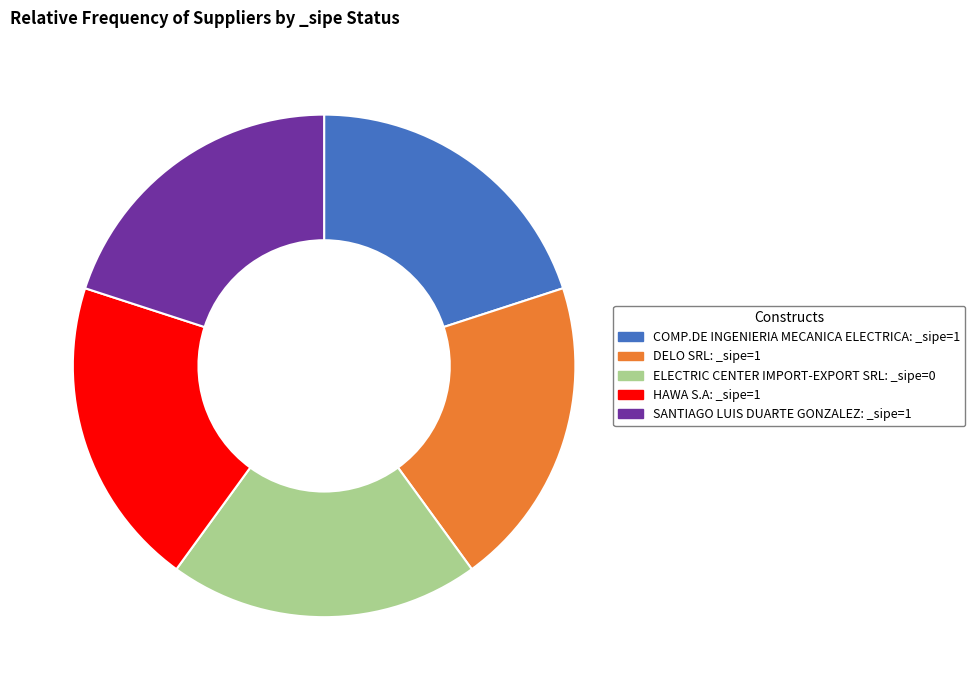

Is the sum of COMP.DE INGENIERIA MECANICA ELECTRICA: _sipe=1 and SANTIAGO LUIS DUARTE GONZALEZ: _sipe=1 greater than half?

No